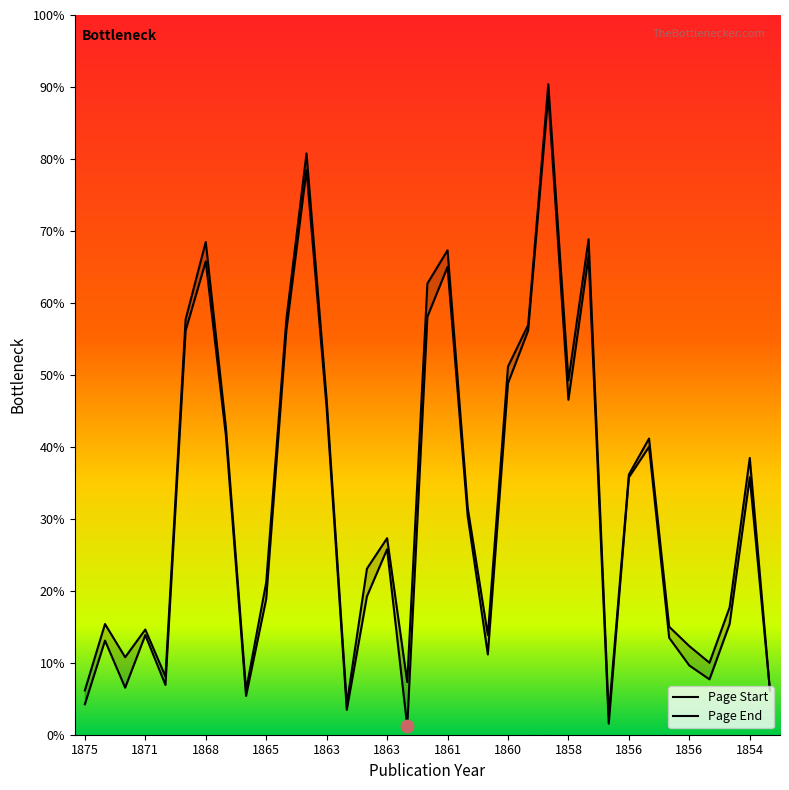

What are all the series names shown in the legend?

Page Start, Page End